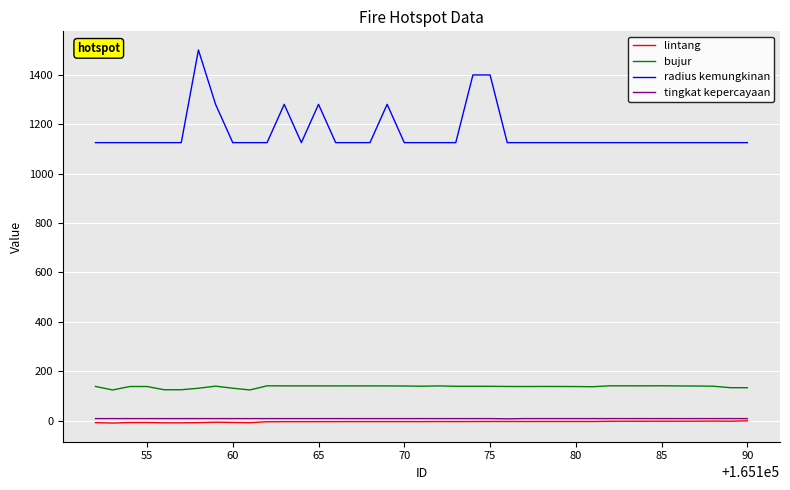

What is the highest value of the radius kemungkinan series?

1500.0